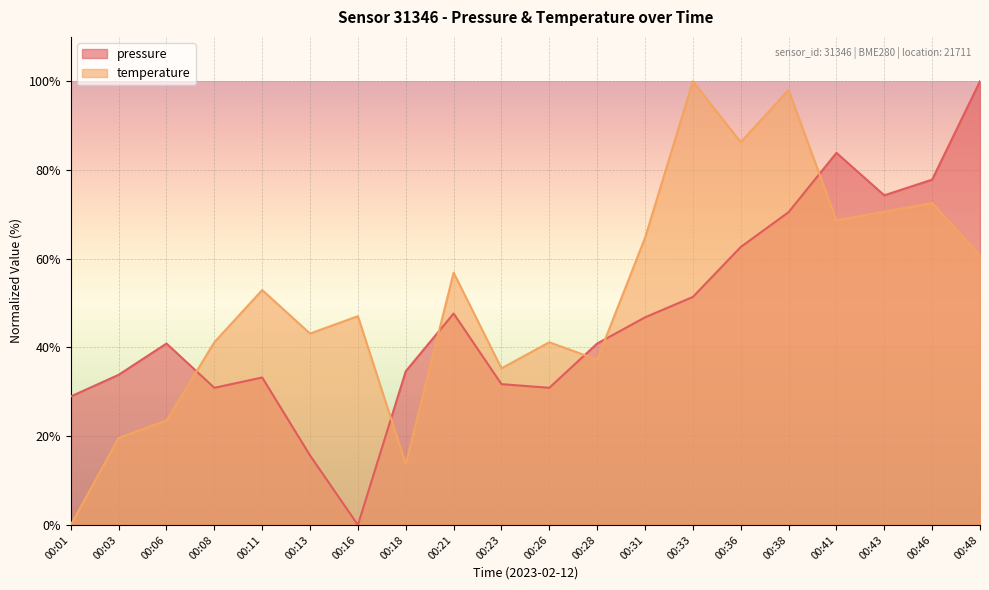

Reading left to right, what are all the values shown in this chart?

pressure: 00:01=29.0	00:03=33.8	00:06=40.9	00:08=30.9	00:11=33.2	00:13=15.7	00:16=0.0	00:18=34.6	00:21=47.7	00:23=31.7	00:26=30.9	00:28=40.9	00:31=46.8	00:33=51.4	00:36=62.6	00:38=70.5	00:41=83.9	00:43=74.3	00:46=77.8	00:48=100.0
temperature: 00:01=0.0	00:03=19.6	00:06=23.5	00:08=41.2	00:11=52.9	00:13=43.1	00:16=47.1	00:18=13.7	00:21=56.9	00:23=35.3	00:26=41.2	00:28=37.3	00:31=64.7	00:33=100.0	00:36=86.3	00:38=98.0	00:41=68.6	00:43=70.6	00:46=72.5	00:48=60.8